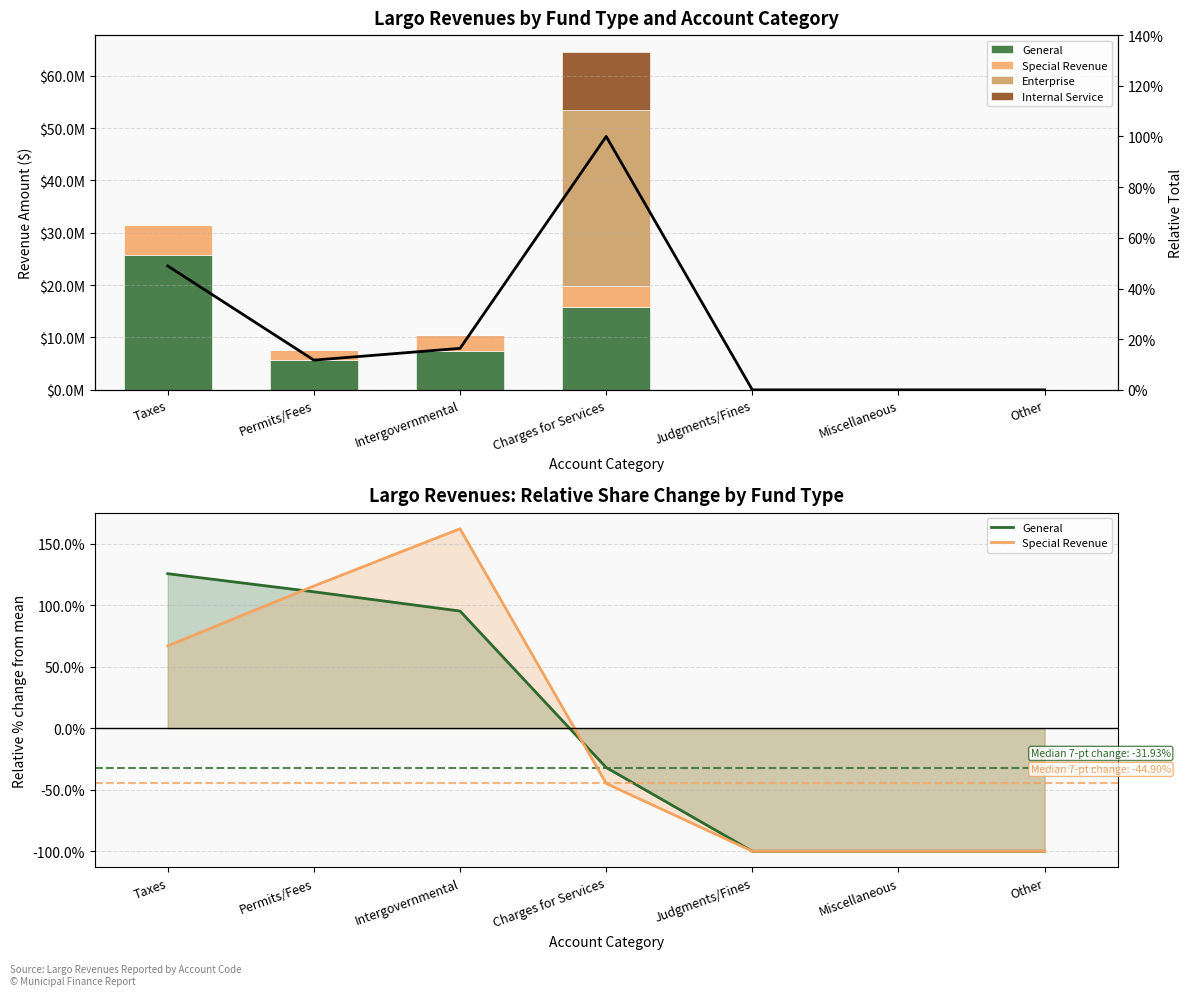

How many values in the Internal Service series exceed 0?

1